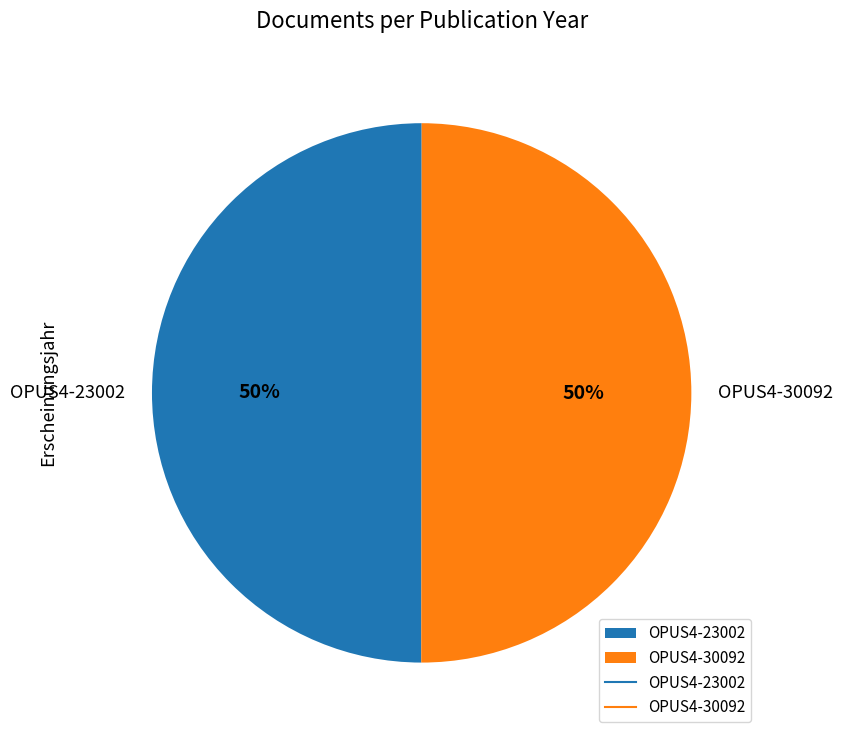

Combined, do OPUS4-23002 and OPUS4-30092 account for over 50%?

Yes